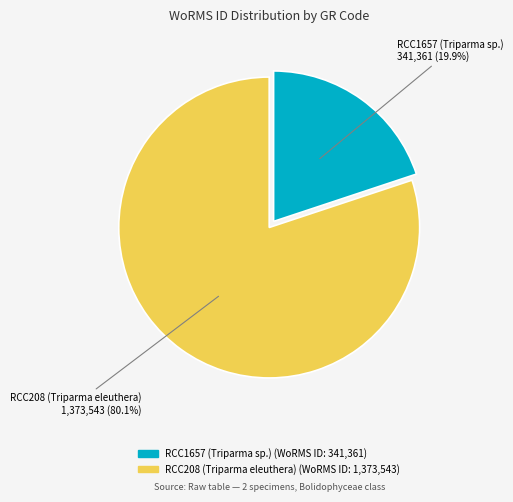

Is it true that RCC208 (Triparma eleuthera) is 73% of the pie?

False